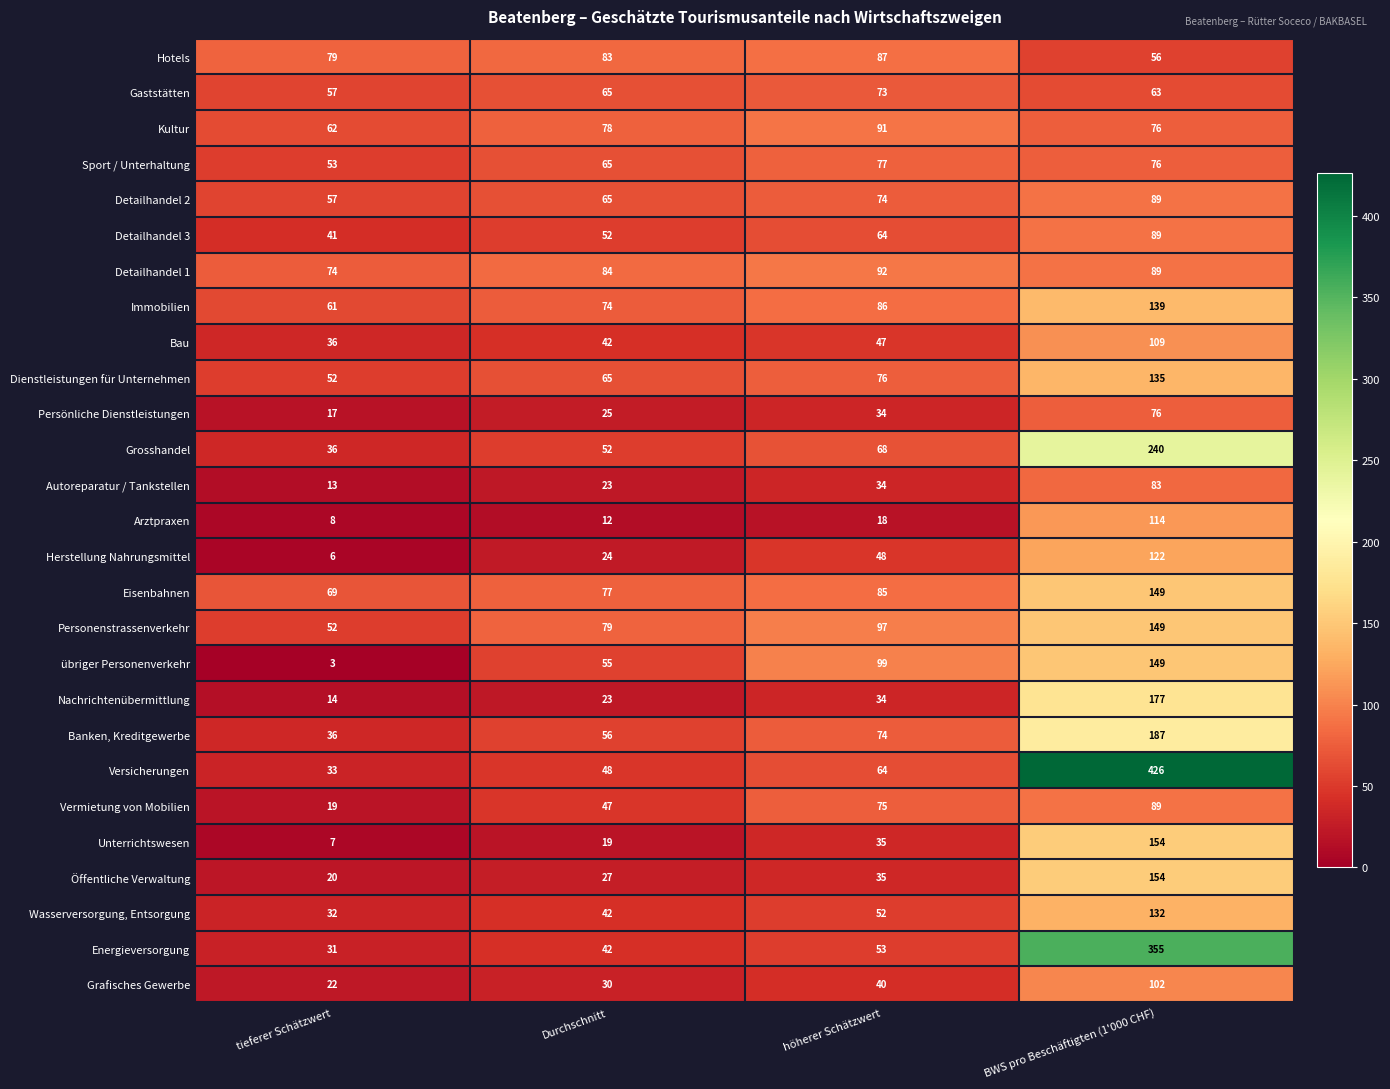

The value of Nachrichtenübermittlung at BWS pro Beschäftigten (1'000 CHF) is 177. True or false?

True